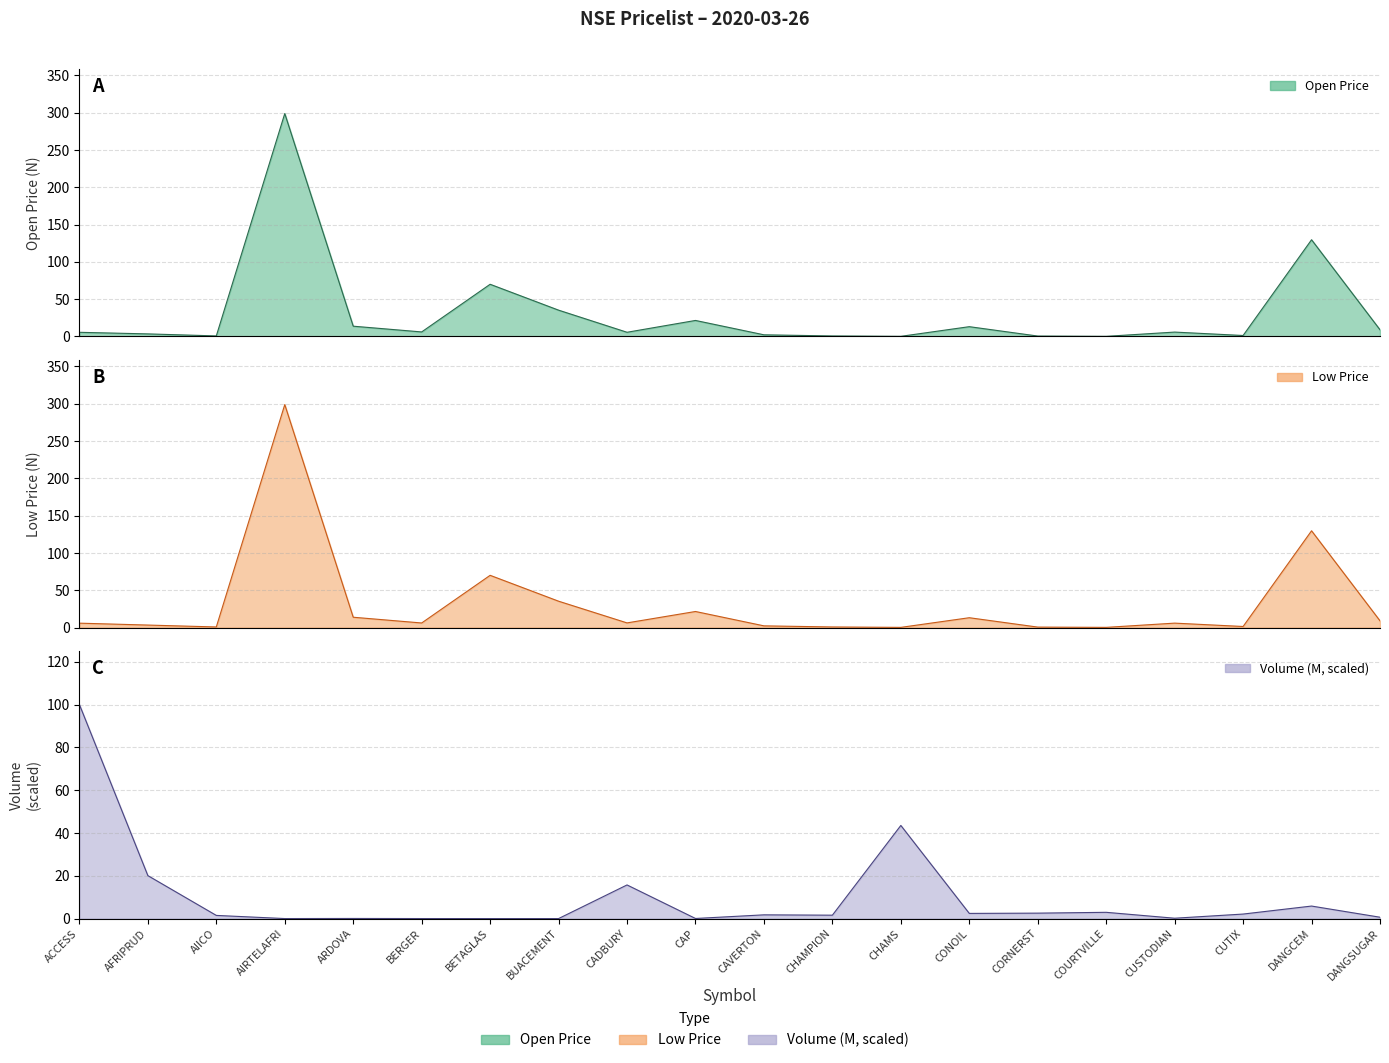

At how many categories does at least one series exceed 44?

4